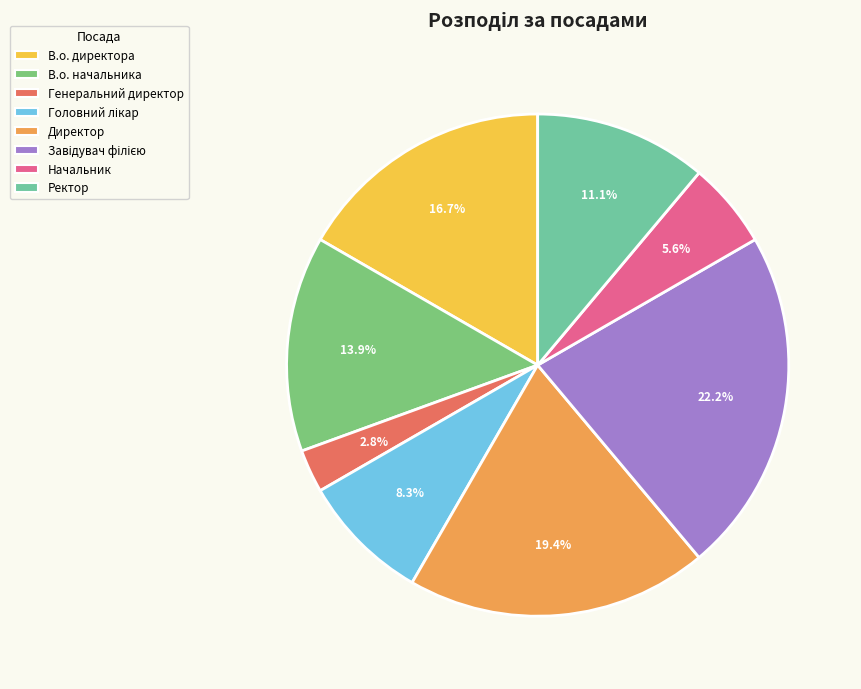

Which has a higher value, Начальник or Ректор?

Ректор